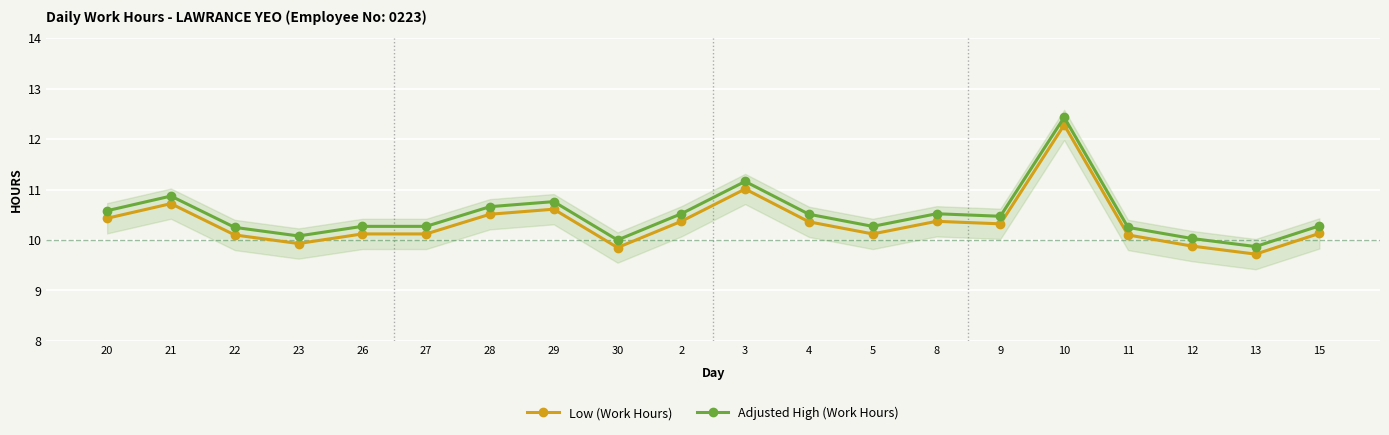

Reading right to left, transcribe all the data shown in this chart.

Low (Work Hours): 15=10.1	13=9.7	12=9.9	11=10.1	10=12.3	9=10.3	8=10.4	5=10.1	4=10.4	3=11.0	2=10.4	30=9.8	29=10.6	28=10.5	27=10.1	26=10.1	23=9.9	22=10.1	21=10.7	20=10.4
Adjusted High (Work Hours): 15=10.3	13=9.9	12=10.0	11=10.2	10=12.4	9=10.5	8=10.5	5=10.3	4=10.5	3=11.2	2=10.5	30=10.0	29=10.8	28=10.7	27=10.3	26=10.3	23=10.1	22=10.2	21=10.9	20=10.6